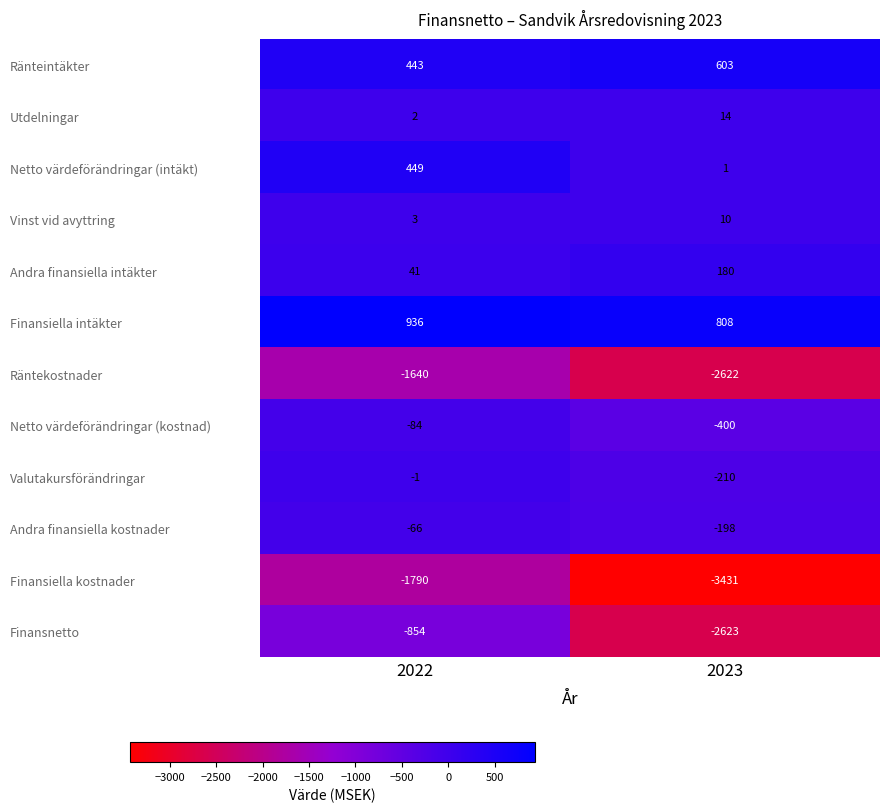

True or false: Utdelningar has a value of 1 at 2022.

False